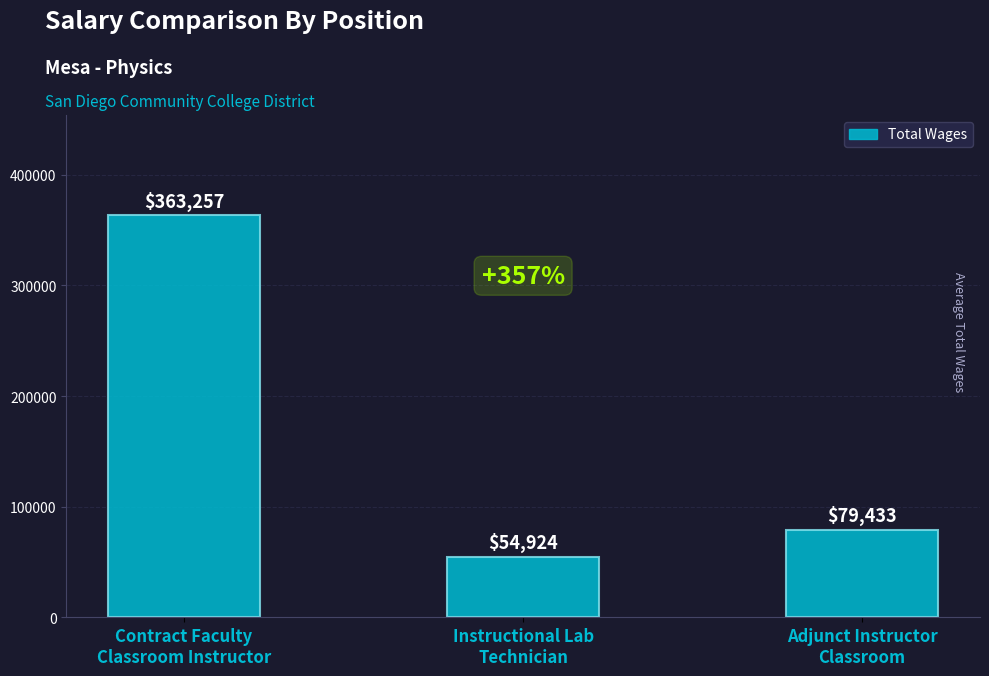

Which label corresponds to the largest value in the chart?

Contract Faculty
Classroom Instructor